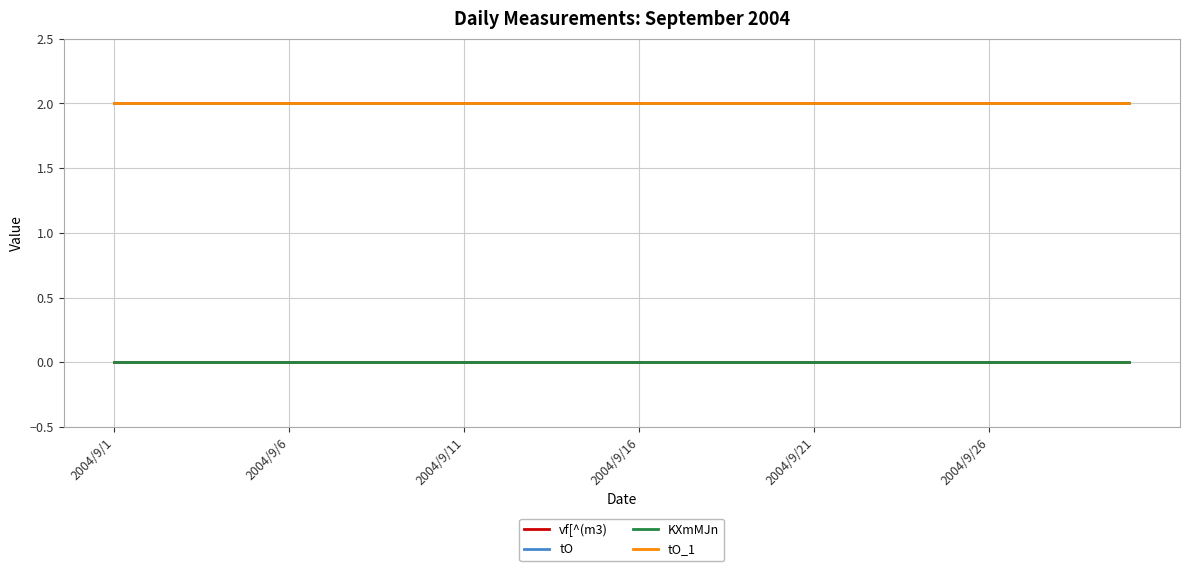

True or false: vf[^(m3) and KXmMJn cross at least once.

False